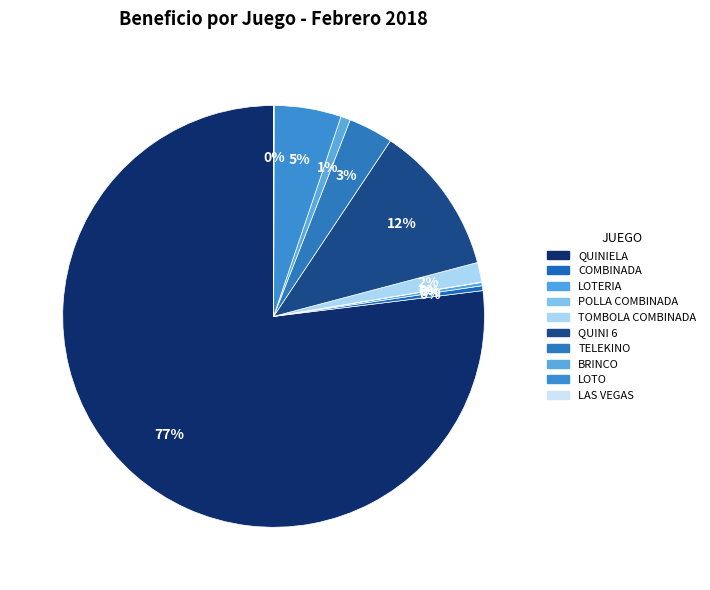

What is the largest slice in the pie chart?

QUINIELA